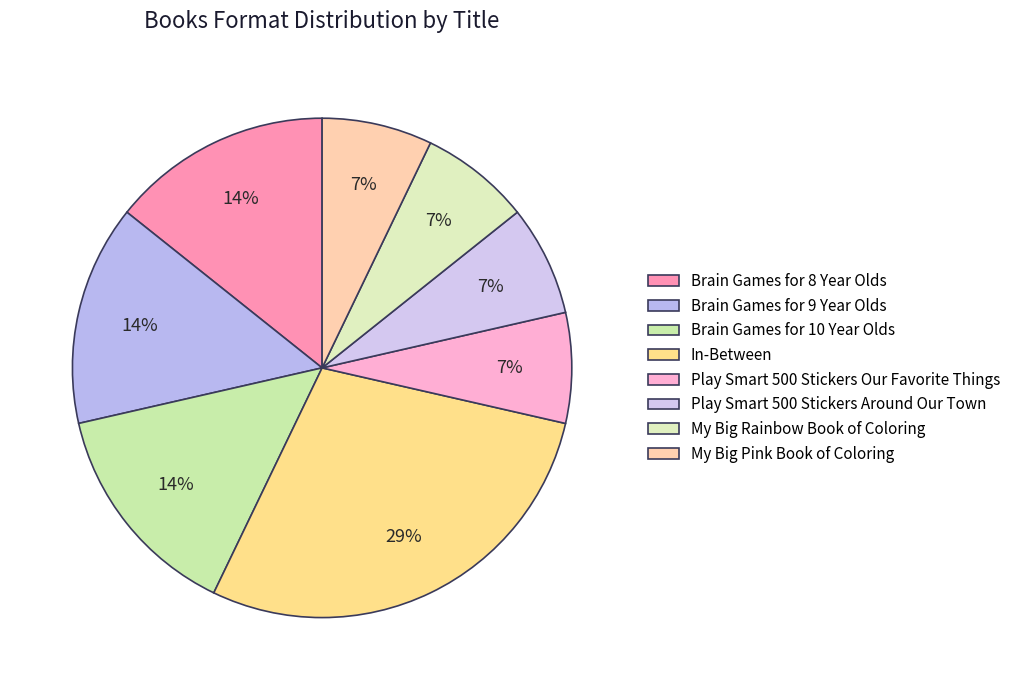

Does My Big Pink Book of Coloring represent more than half of the total?

No